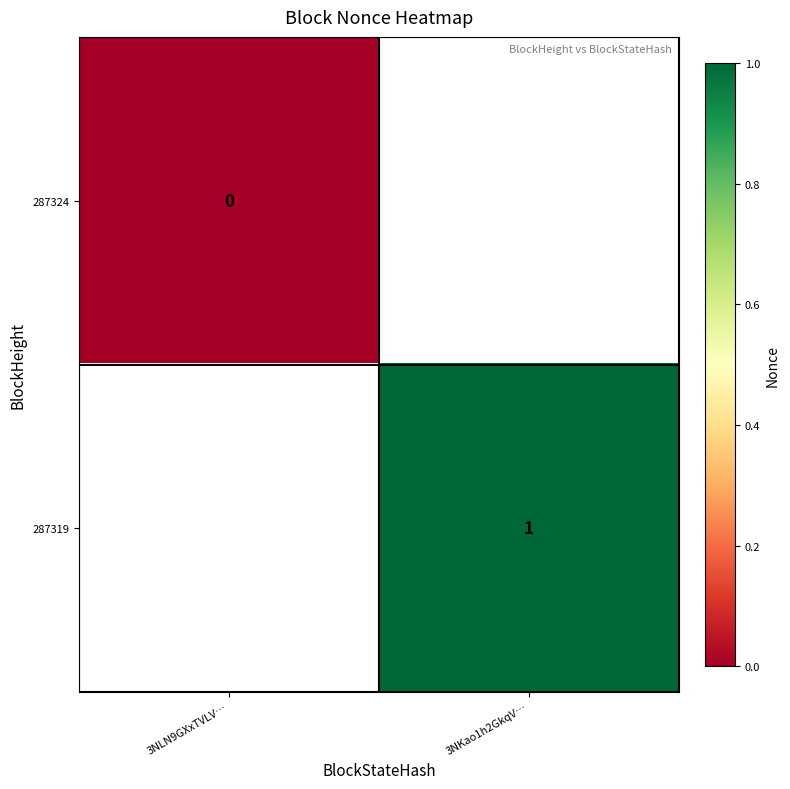

Is it true that 287319 equals 2 at 3NKao1h2GkqV…?

False